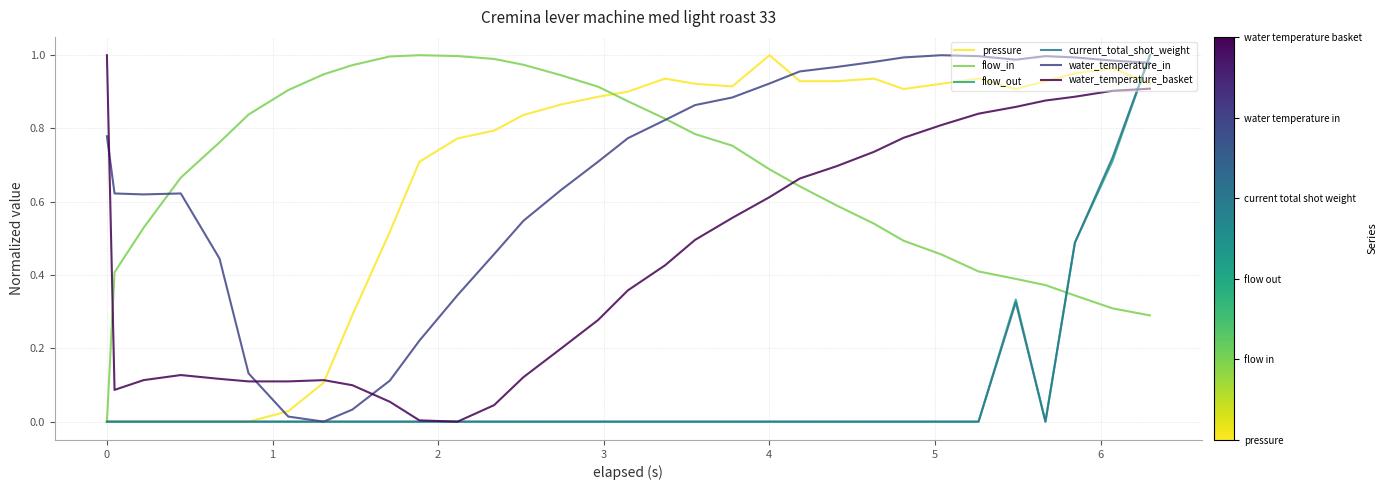

Which series ends up on top after the final intersection of water_temperature_basket and flow_in?

water_temperature_basket